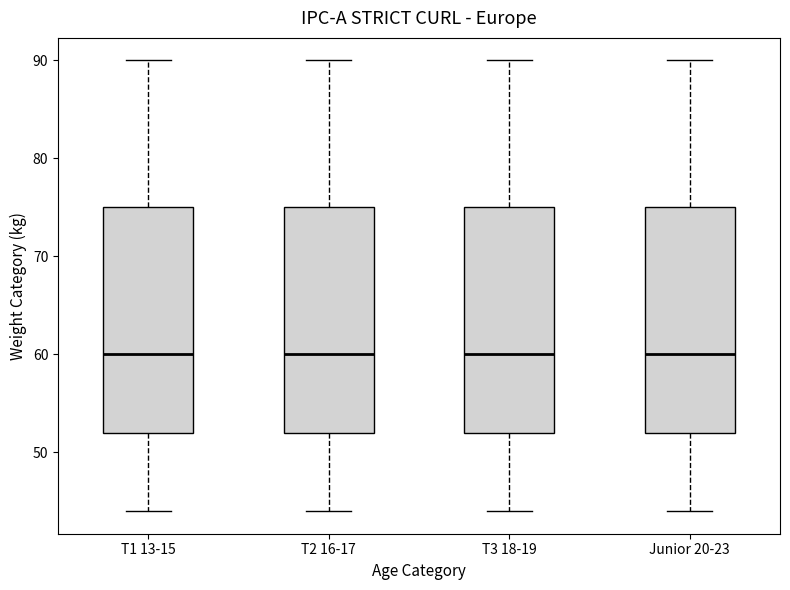

Reading left to right, read every box against the y-axis: the position of its median line, the range the box covers, and the ends of its whiskers. The values are not printed on the chart, so give them approximately, as read against the axis.

T1 13-15: median 60, box 52 to 75, whiskers 44 to 90
T2 16-17: median 60, box 52 to 75, whiskers 44 to 90
T3 18-19: median 60, box 52 to 75, whiskers 44 to 90
Junior 20-23: median 60, box 52 to 75, whiskers 44 to 90